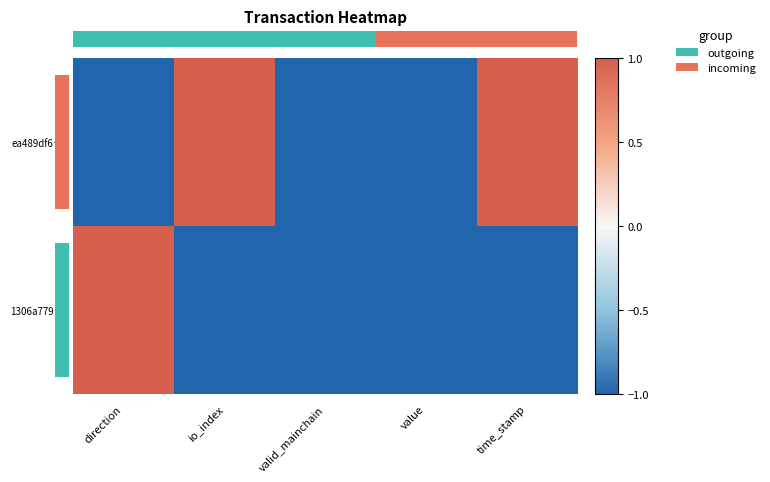

Rank the series by their maximum value, from lowest to highest.

ea489df6…, 1306a779…